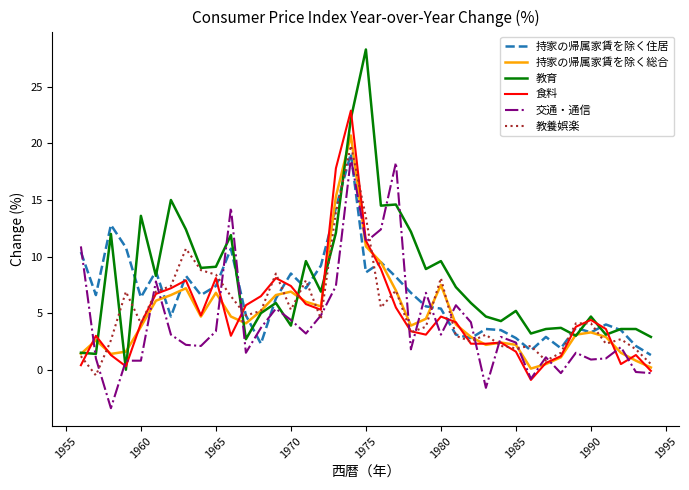

How many intersections are there between 交通・通信 and 持家の帰属家賃を除く住居?

11